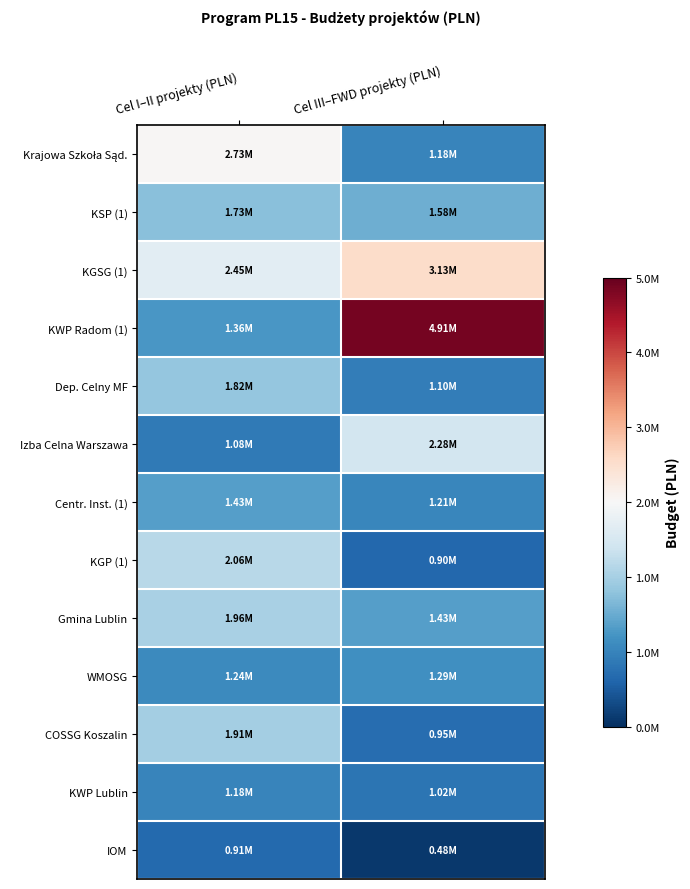

Which has a higher value, Cel III–FWD projekty (PLN) or Cel I–II projekty (PLN)?

Cel I–II projekty (PLN)